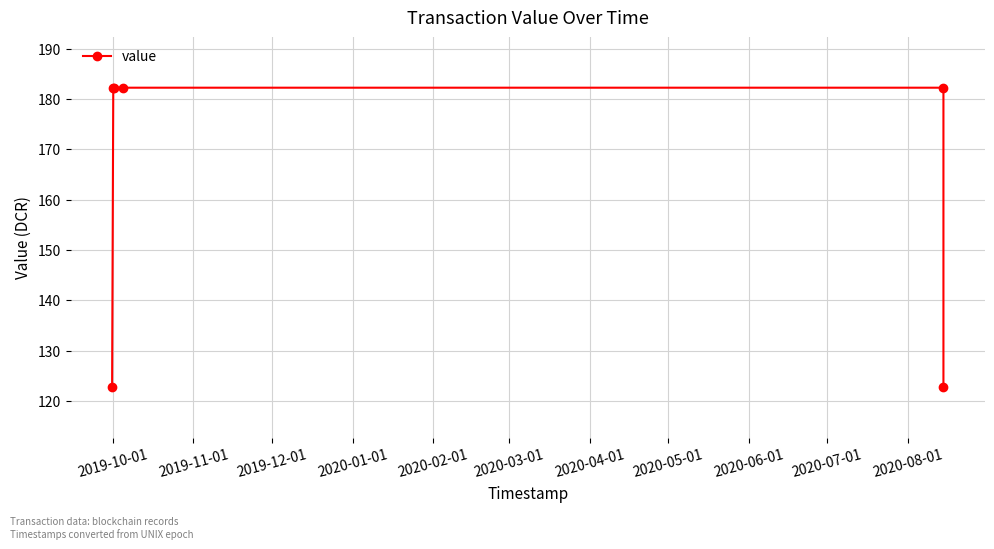

How many distinct data groups are displayed?

1